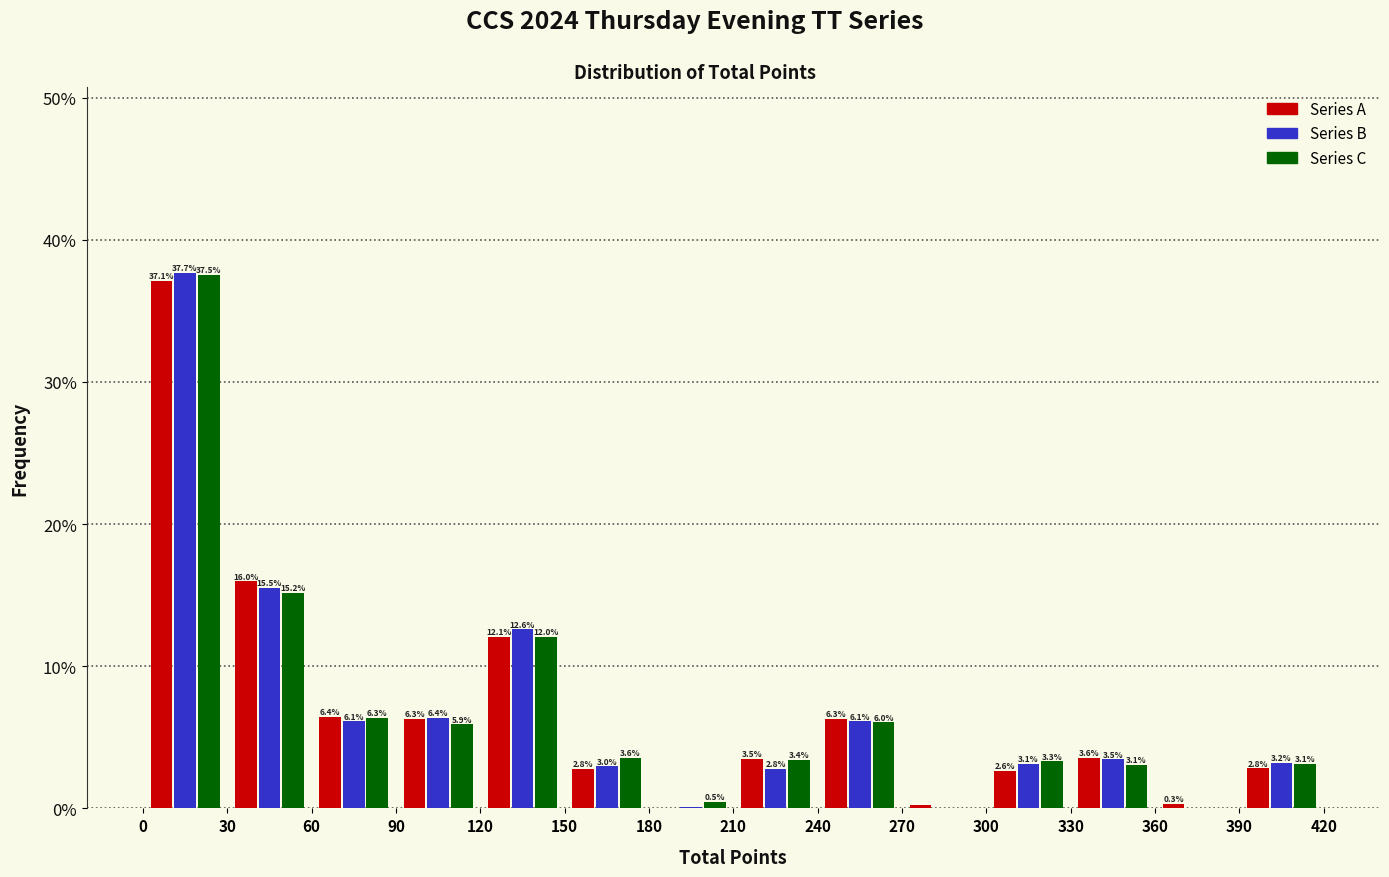

In the Series B series, which range on the x-axis has the tallest bar?

0 to 30